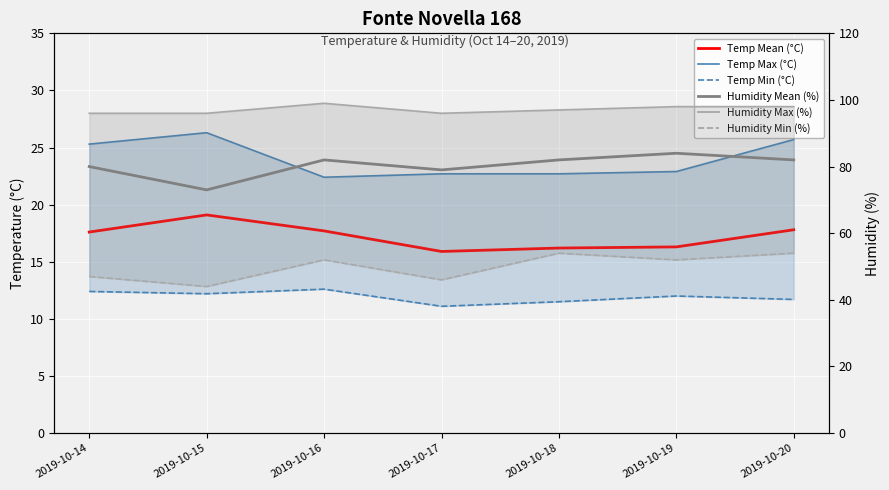

Between 2019-10-15 and 2019-10-19, which is larger?

2019-10-15